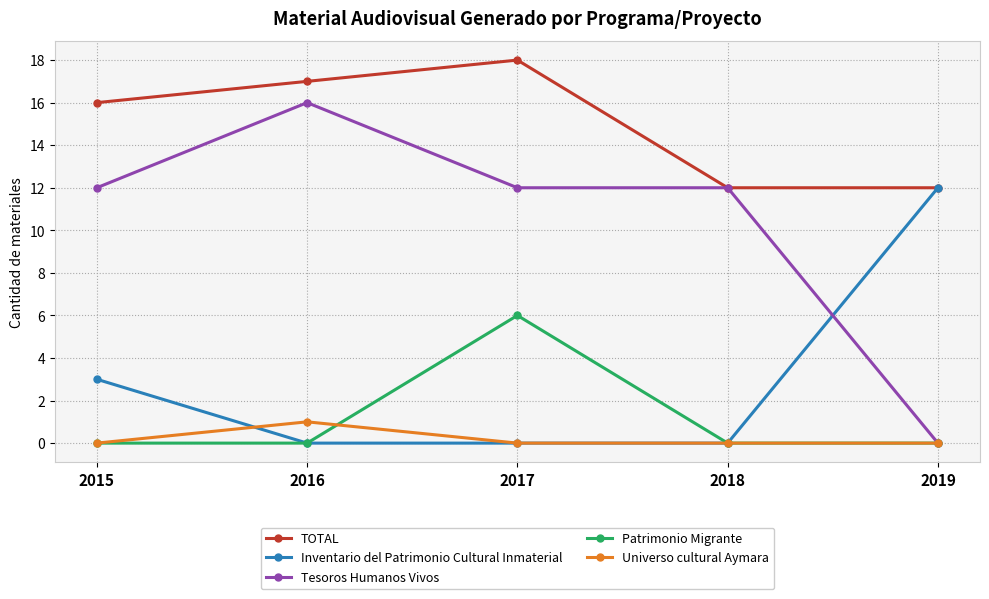

Where do Inventario del Patrimonio Cultural Inmaterial and Tesoros Humanos Vivos first cross each other?

2018 and 2019